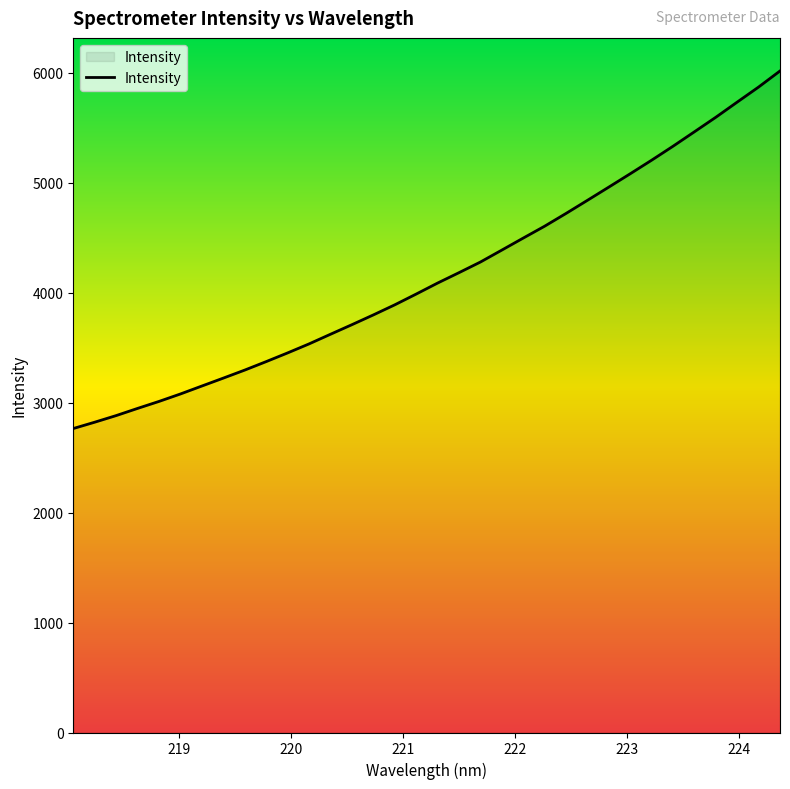

What is the minimum value shown in the chart?

2764.1